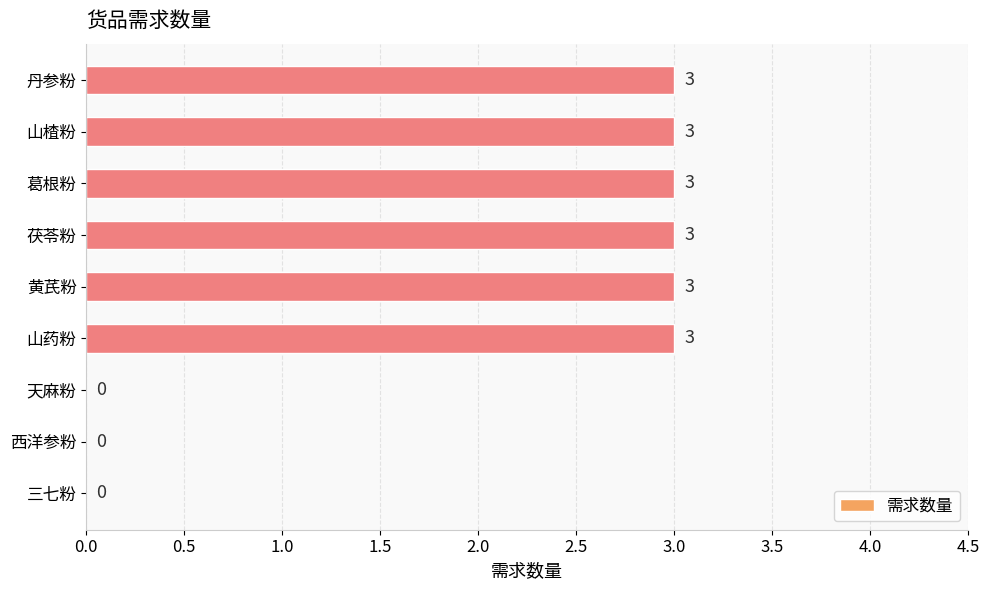

Is it true that the value at 三七粉 is -2?

False